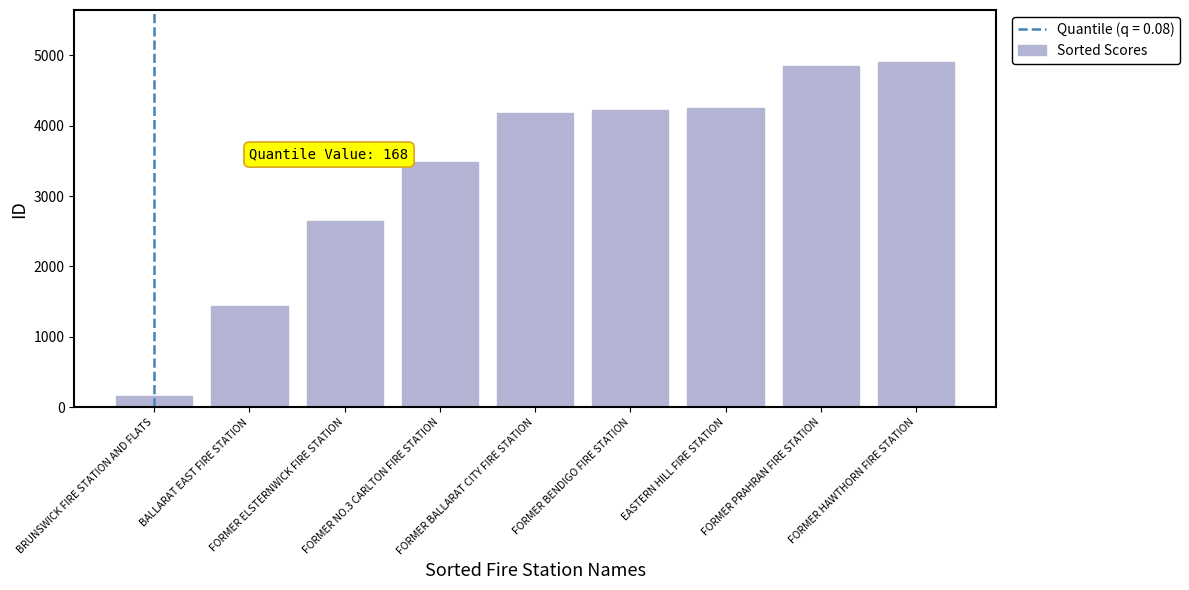

What is the average value?

3347